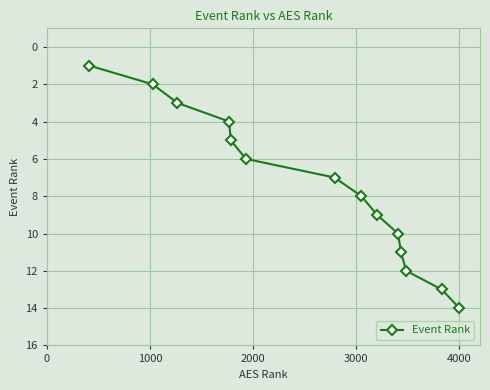

What is the difference between the maximum and minimum values?

13